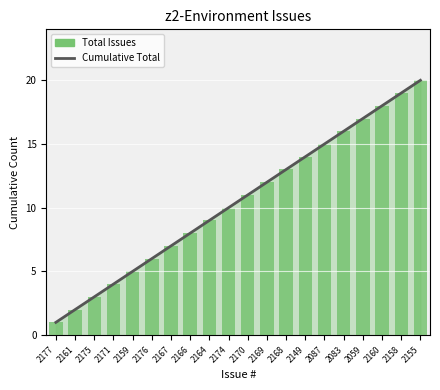

Reading left to right, what are all the values shown in this chart?

Cumulative Total: 1	2	3	4	5	6	7	8	9	10	11	12	13	14	15	16	17	18	19	20
Total Issues: 1	2	3	4	5	6	7	8	9	10	11	12	13	14	15	16	17	18	19	20